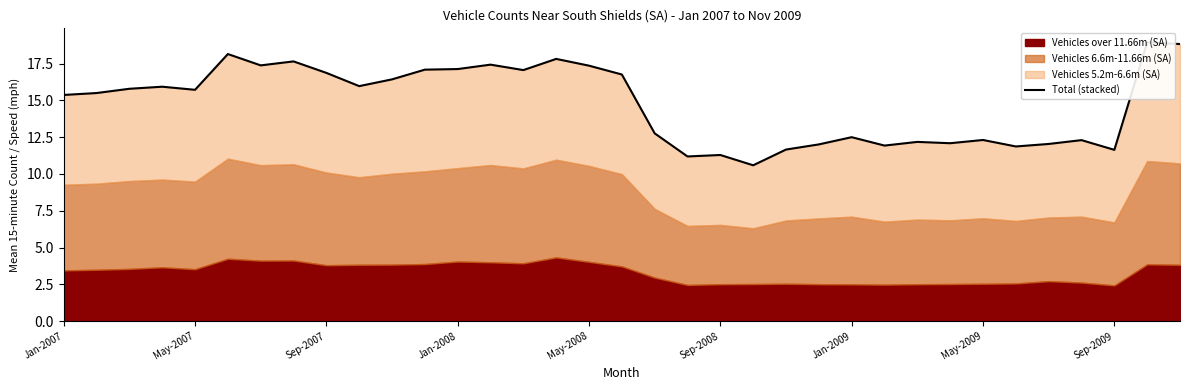

What is the maximum value shown in the chart?

18.9